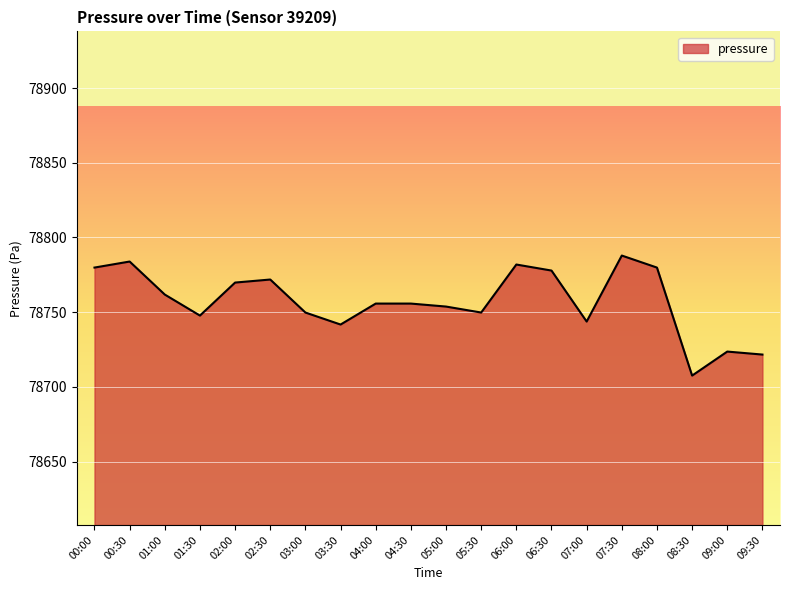

What is the ratio of the value at 07:00 to the value at 07:30?

1.0